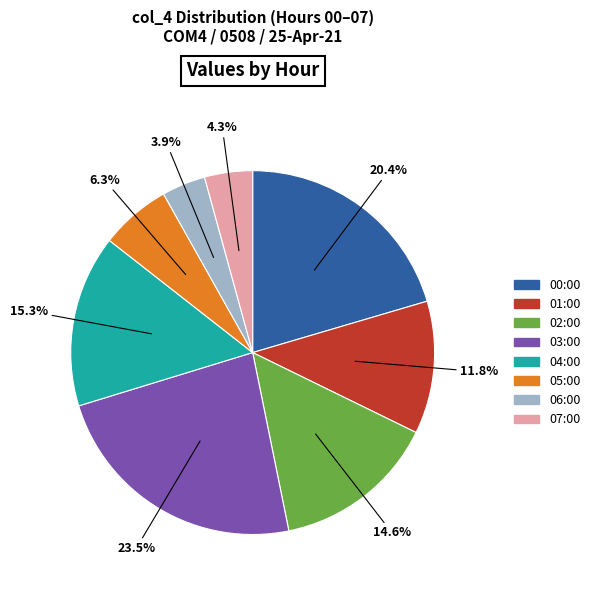

Approximately how many times larger is the value at 07:00 compared to 06:00?

1.1